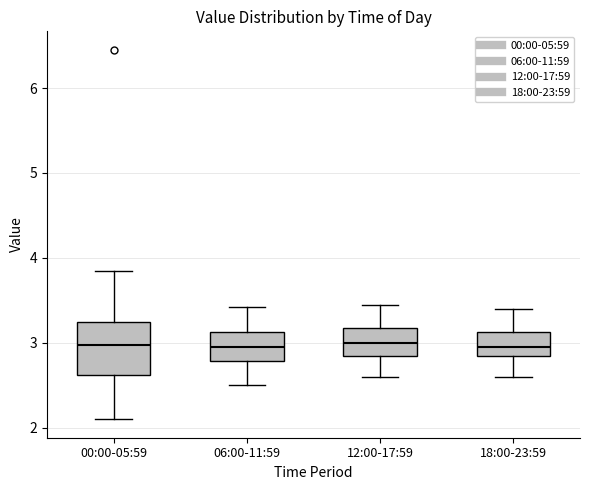

Reading left to right, transcribe this box plot: for each box, give where its median line is, the range the box spans, and where its two whiskers end, as read against the y-axis. The values are not printed on the chart, so give them approximately, as read against the axis.

00:00-05:59: median 3.0, box 2.6 to 3.3, whiskers 2.1 to 3.9
06:00-11:59: median 3.0, box 2.8 to 3.1, whiskers 2.5 to 3.4
12:00-17:59: median 3.0, box 2.9 to 3.2, whiskers 2.6 to 3.5
18:00-23:59: median 3.0, box 2.9 to 3.1, whiskers 2.6 to 3.4